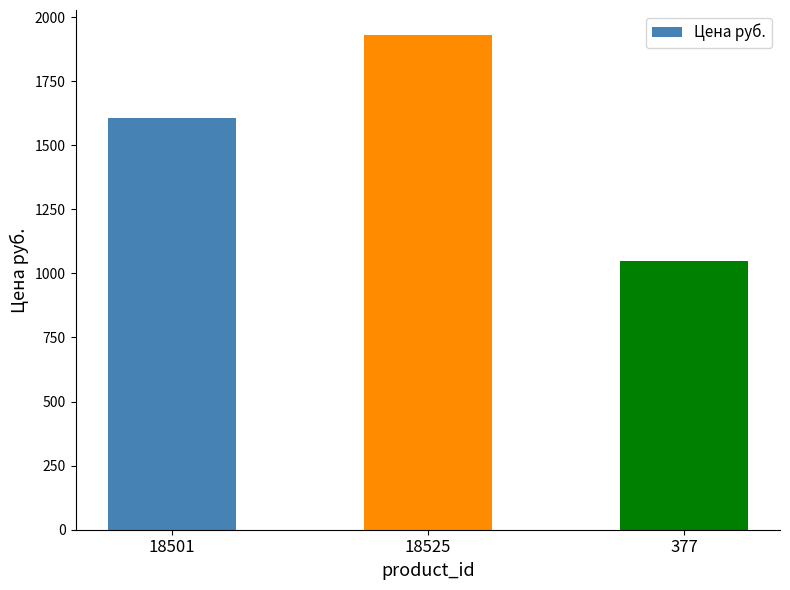

What is the change in value from 18501 to 18525?

+324.4